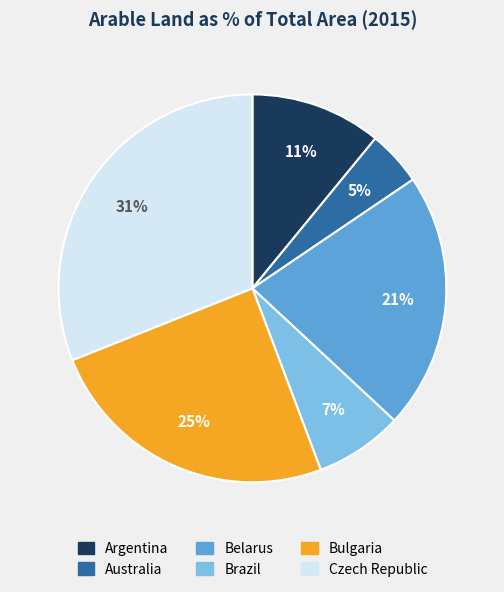

Is there a majority slice in this chart?

No